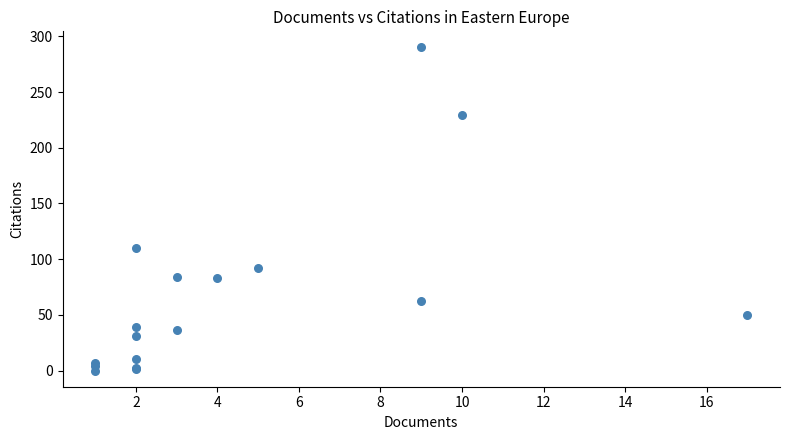

What Y value in the scatter plot is closest to 145?

110